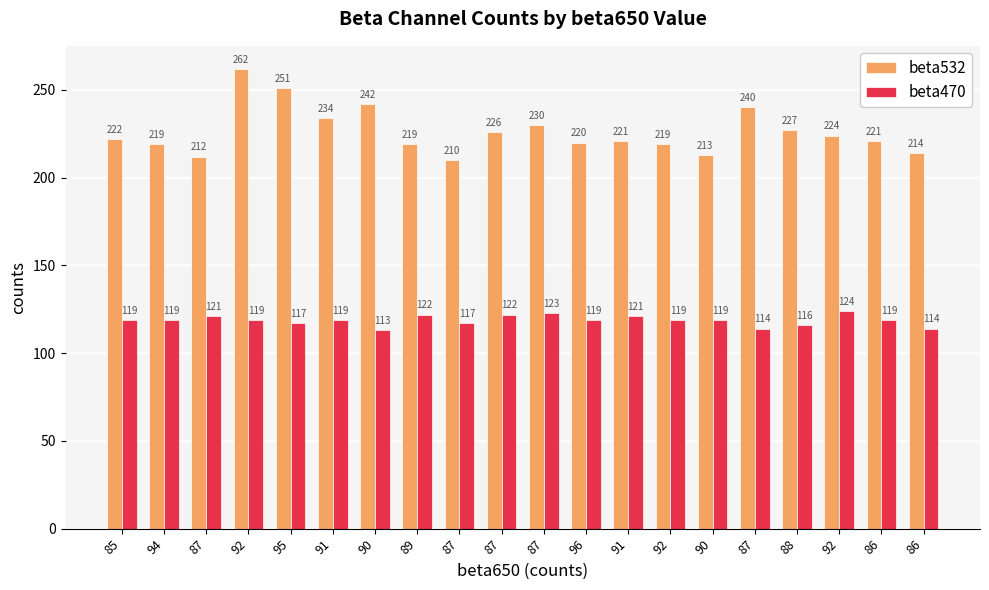

What is the difference between the second highest and second lowest values in the beta470 series?

9